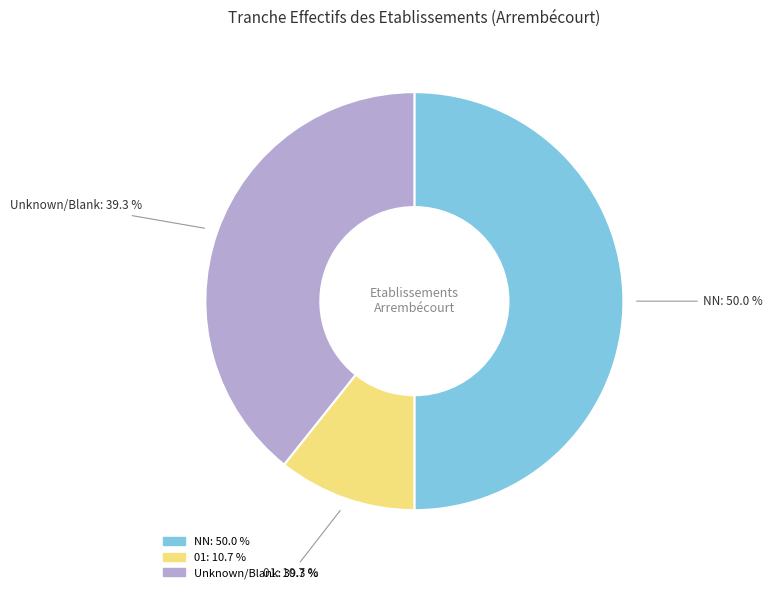

How many slices are in this pie chart?

3